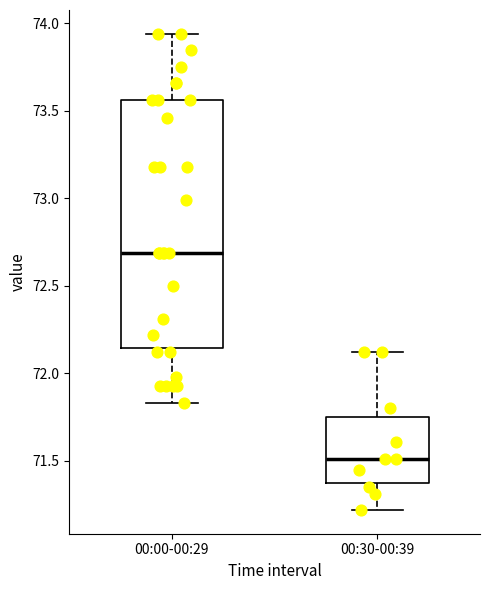

Reading left to right, transcribe this box plot: for each box, give where its median line is, the range the box spans, and where its two whiskers end, as read against the y-axis. The values are not printed on the chart, so give them approximately, as read against the axis.

00:00-00:29: median 72.70, box 72.15 to 73.55, whiskers 71.85 to 73.95
00:30-00:39: median 71.50, box 71.40 to 71.75, whiskers 71.20 to 72.10